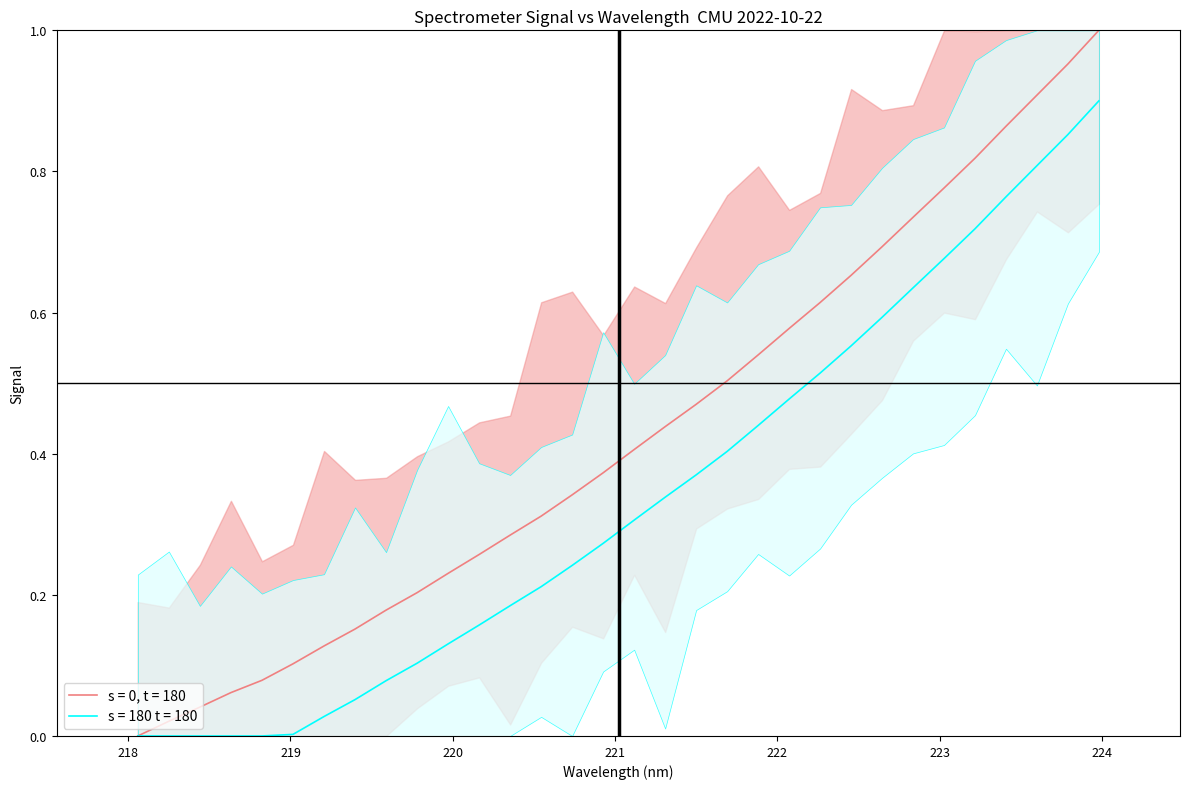

How many values in the y series exceed 0?

27